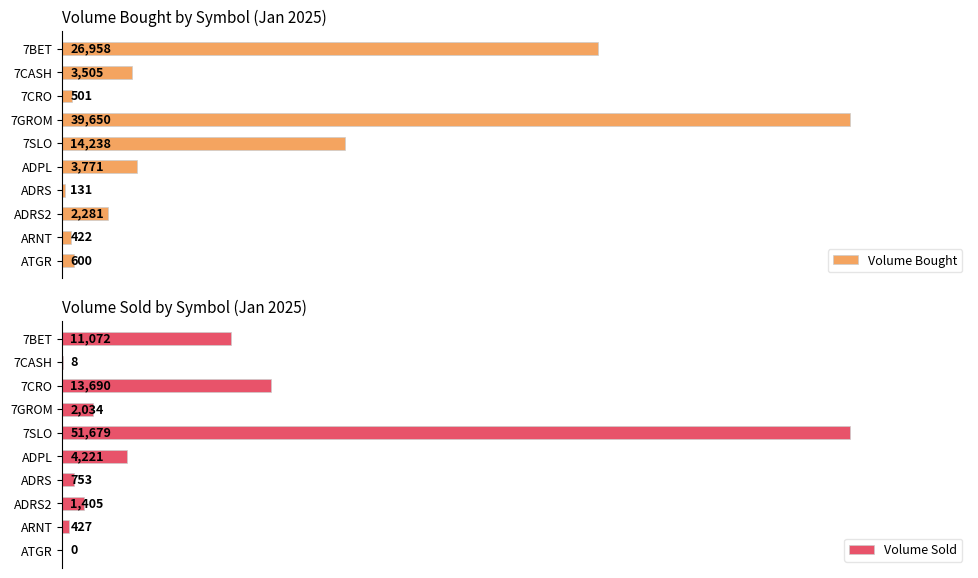

Does the chart contain stacked bars?

No